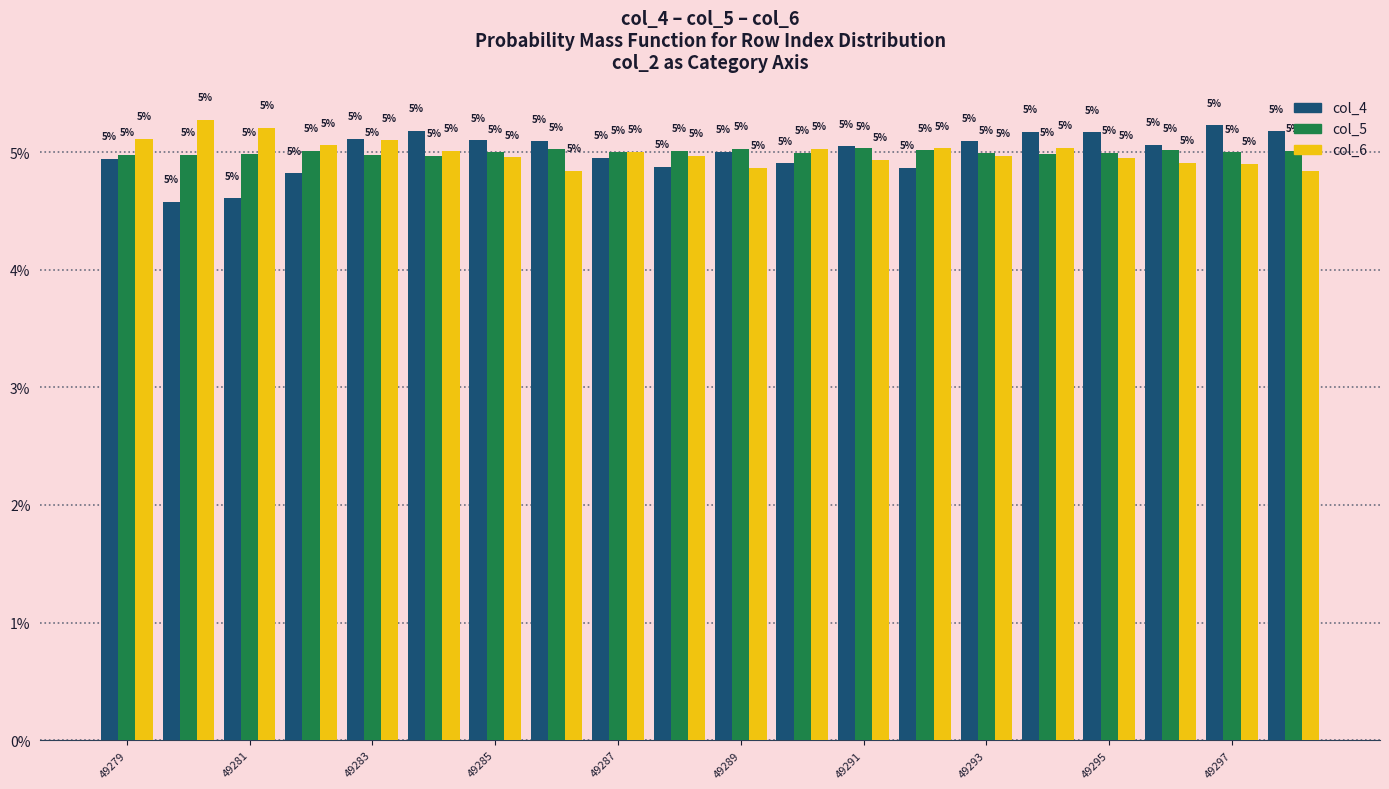

What is the average value of the col_5 series?

5.0